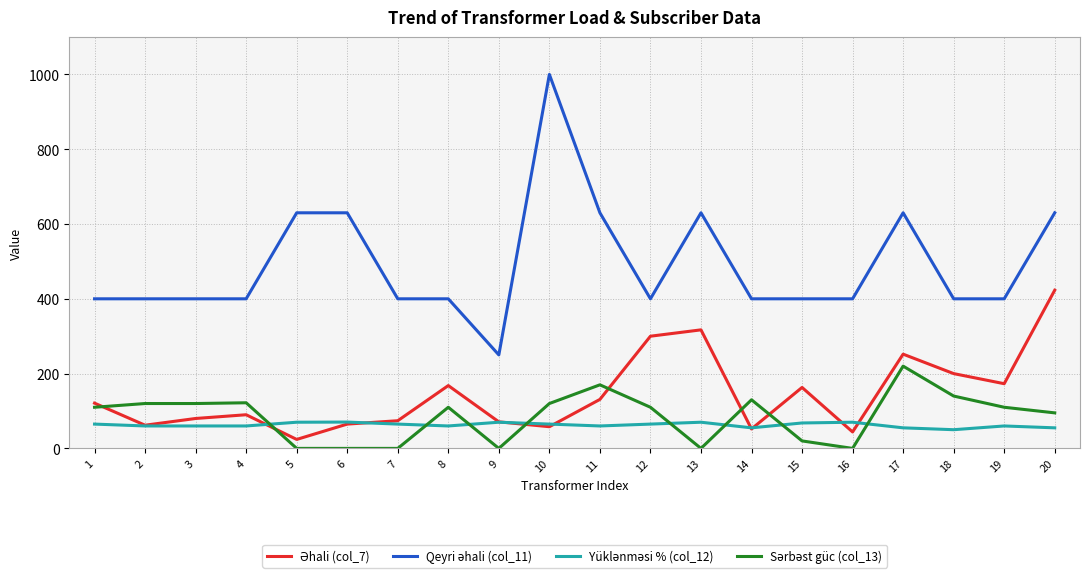

How many lines are shown in the chart?

4